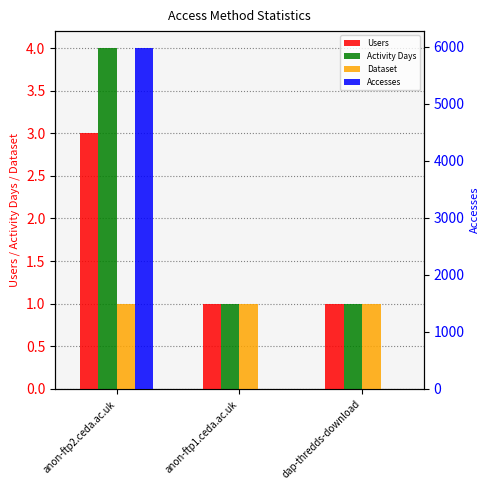

Which series changed the most between anon-ftp2.ceda.ac.uk and dap-thredds-download?

Accesses